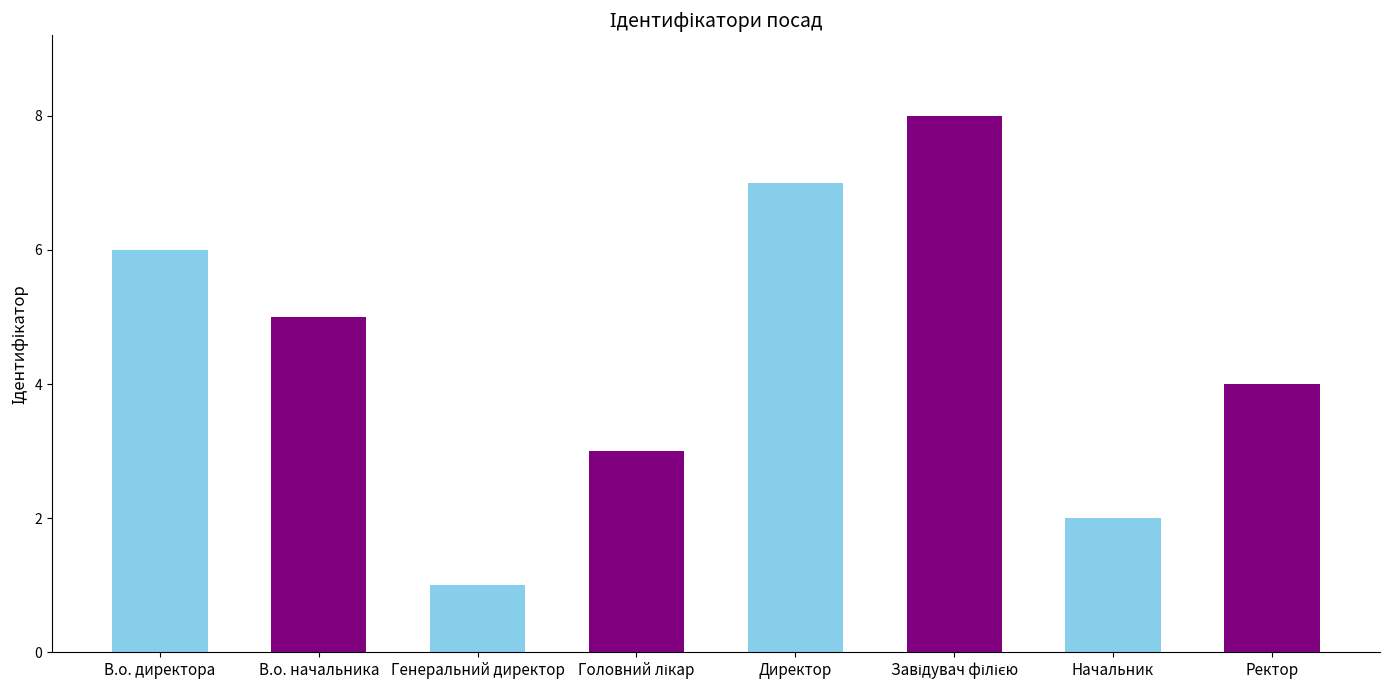

What is the approximate value at Ректор?

4